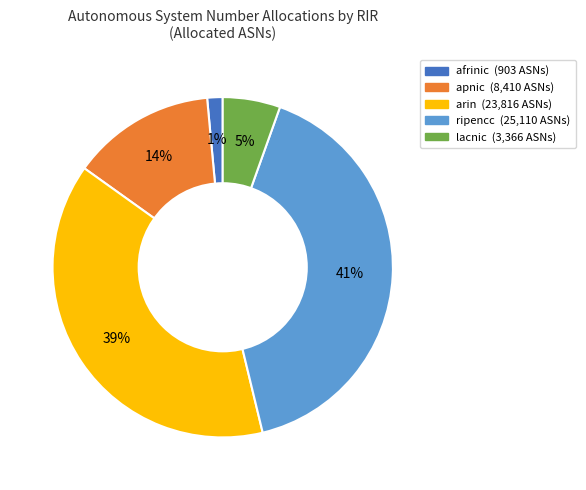

Does apnic account for over 50% of the chart?

No